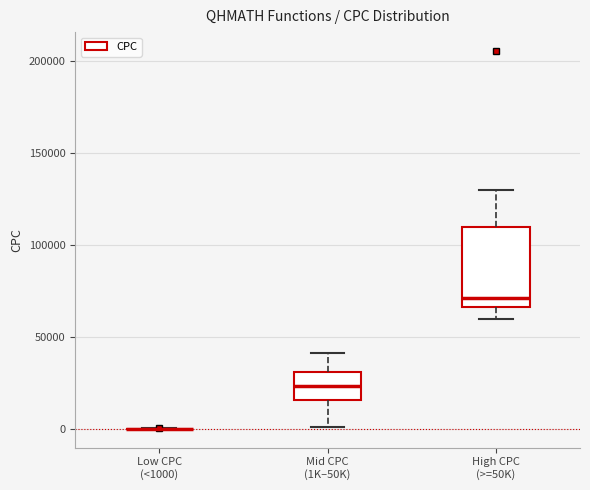

Which box is the tallest, from its lower edge to its upper edge?

High CPC (>=50K)